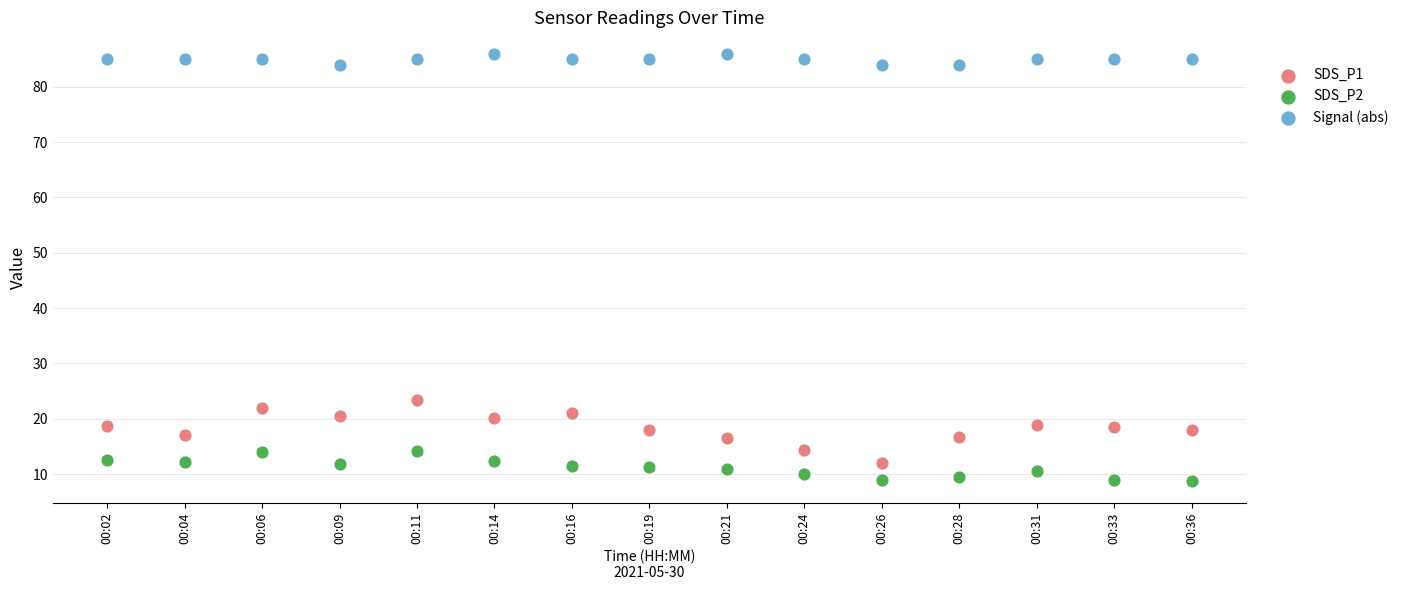

Which series contains the highest Y value?

Signal (abs)